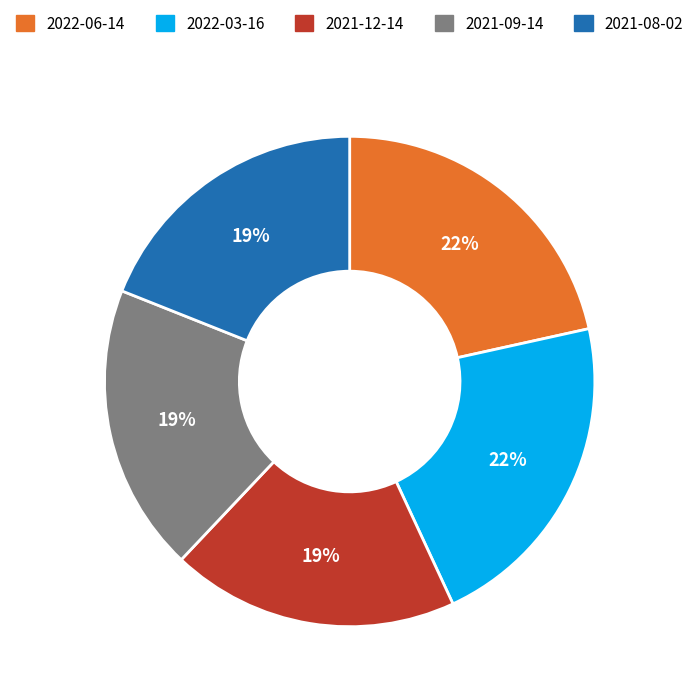

To the nearest percent, what percentage of the pie is 2022-06-14?

22%